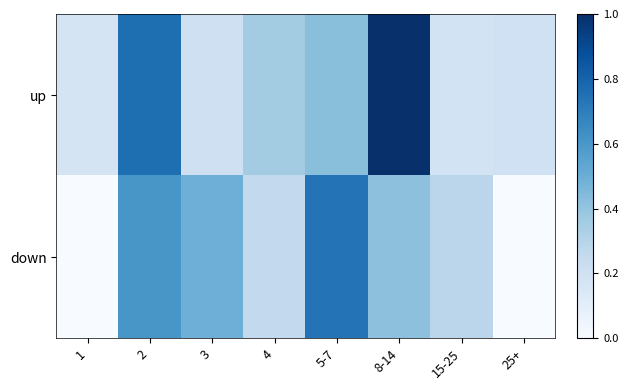

What is the spread (max minus min) of values at 1?

0.2